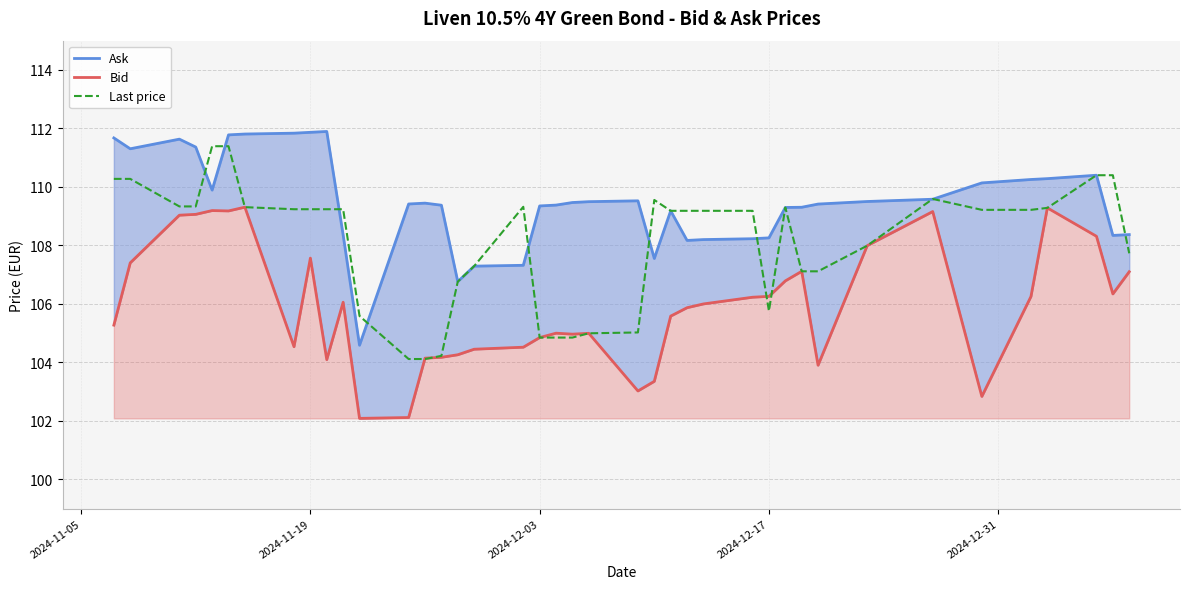

What is the highest value of the Last price series?

111.4